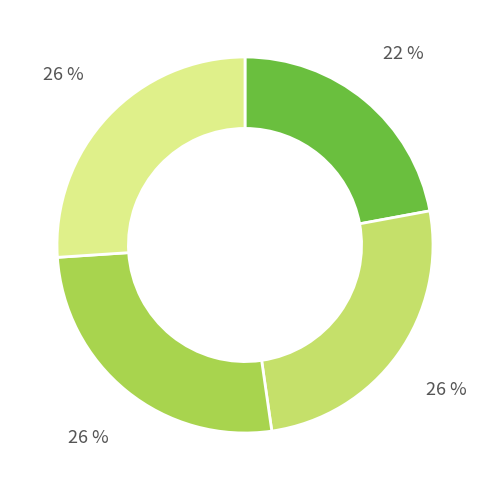

Is there a majority slice in this chart?

No